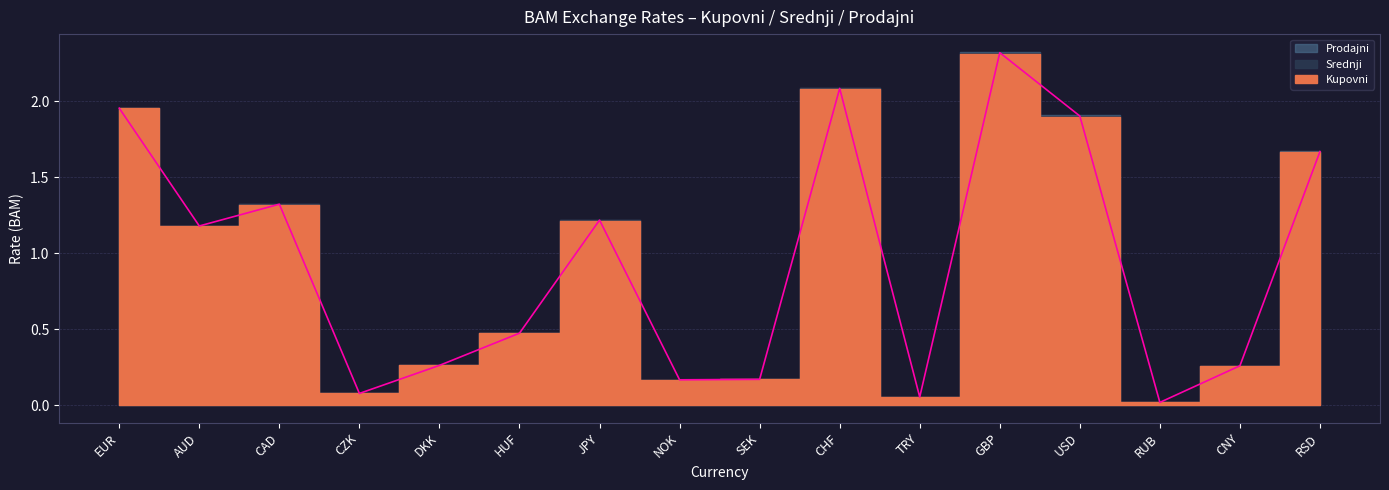

How many interior local peaks does the Prodajni series have?

4